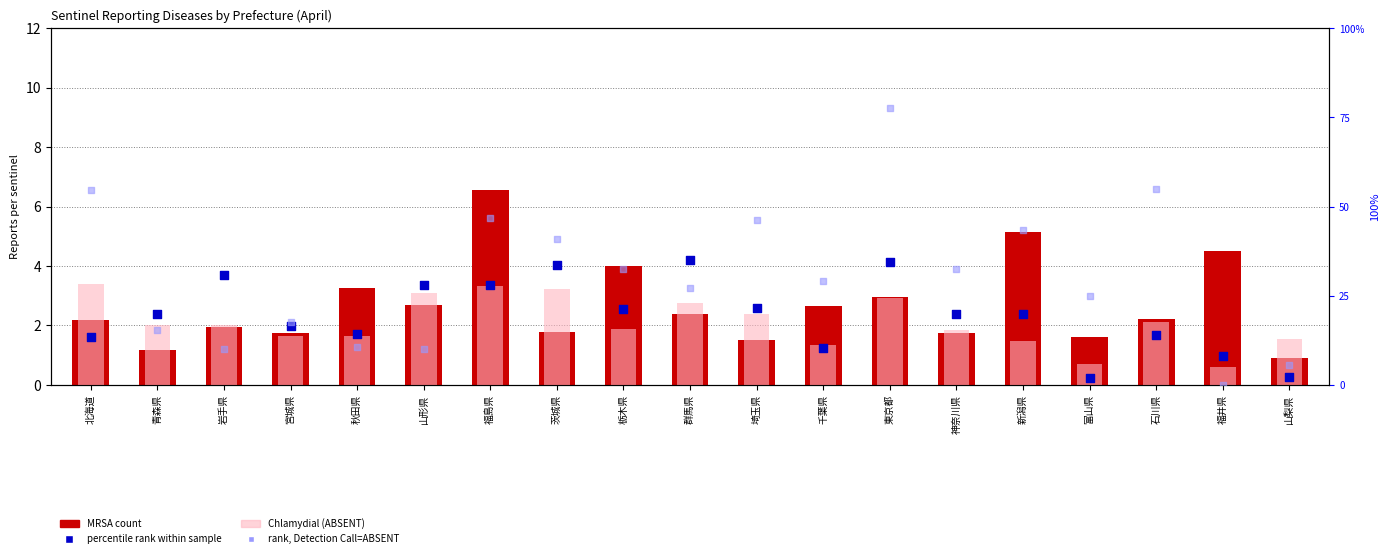

Is the value of MRSA (total) at 福井県 greater than the value of Gonorrhea (rank) at 宮城県?

No